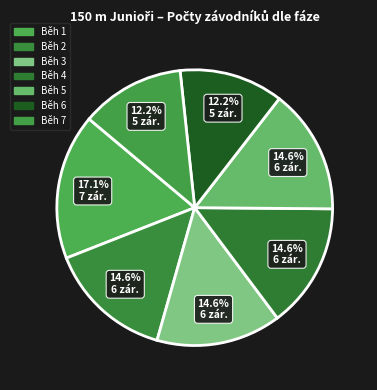

The Běh 3 slice represents 15% of the pie. True or false?

True